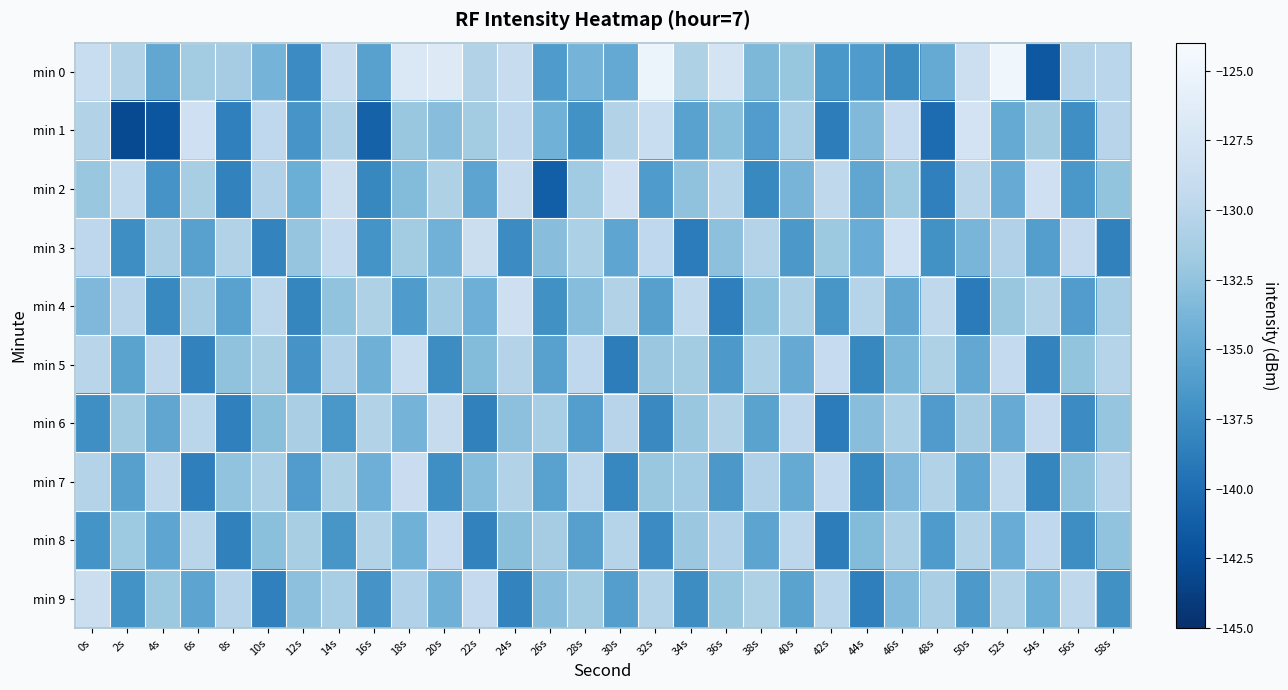

What is the smallest value displayed?

-142.8